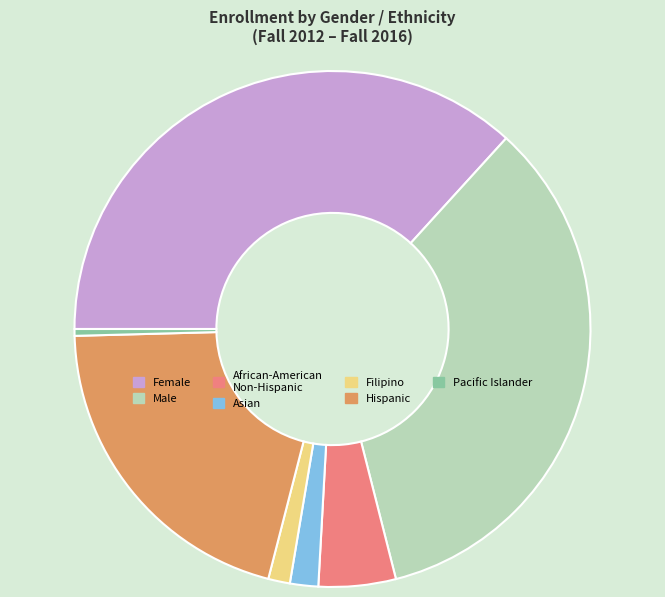

Does Female represent more than half of the total?

No